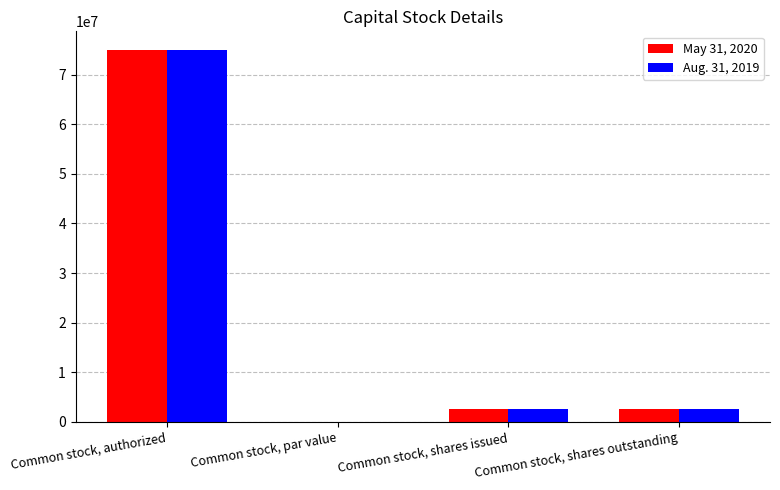

Which category has the highest value in the May 31, 2020 series?

Common stock, authorized